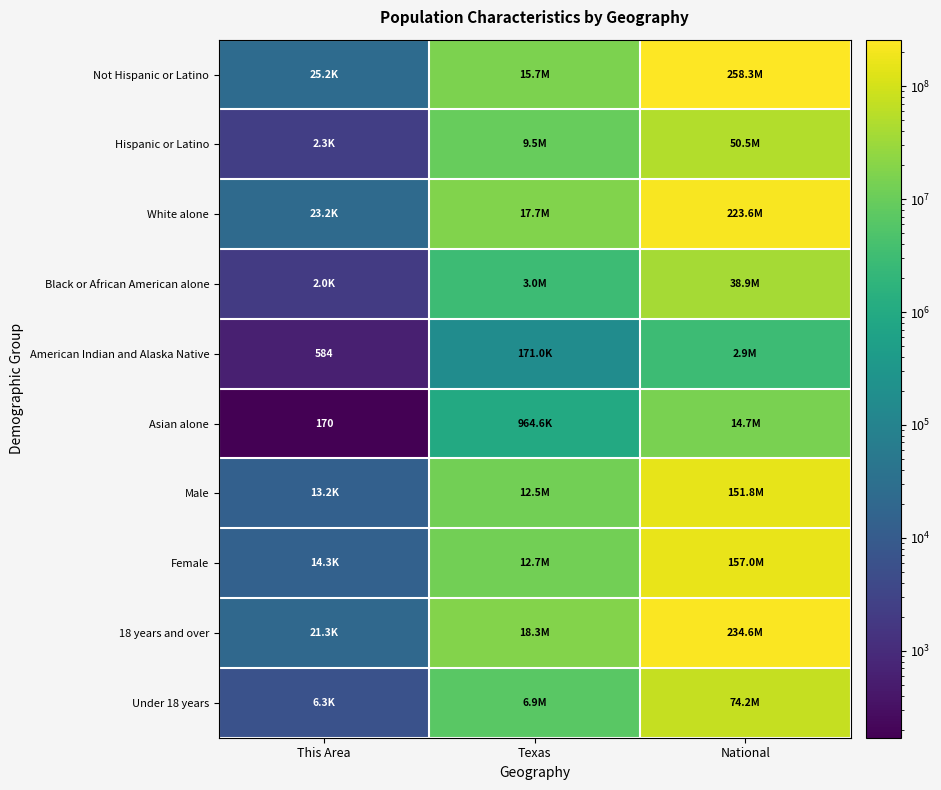

Which series changed the most between This Area and Texas?

18 years and over